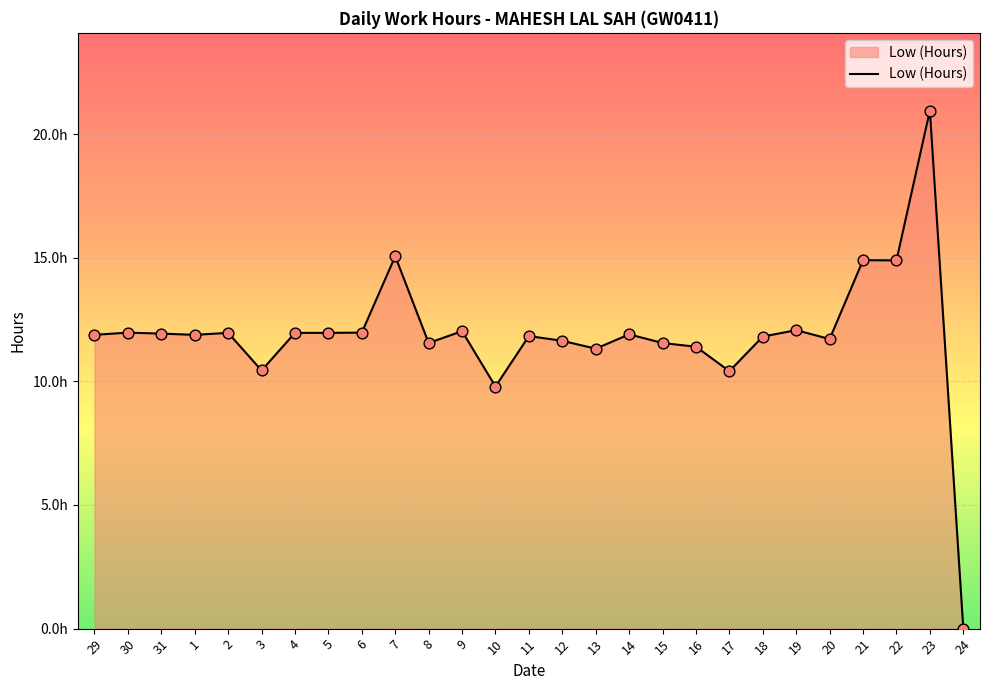

What is the change in value from 15 to 23?

+9.4